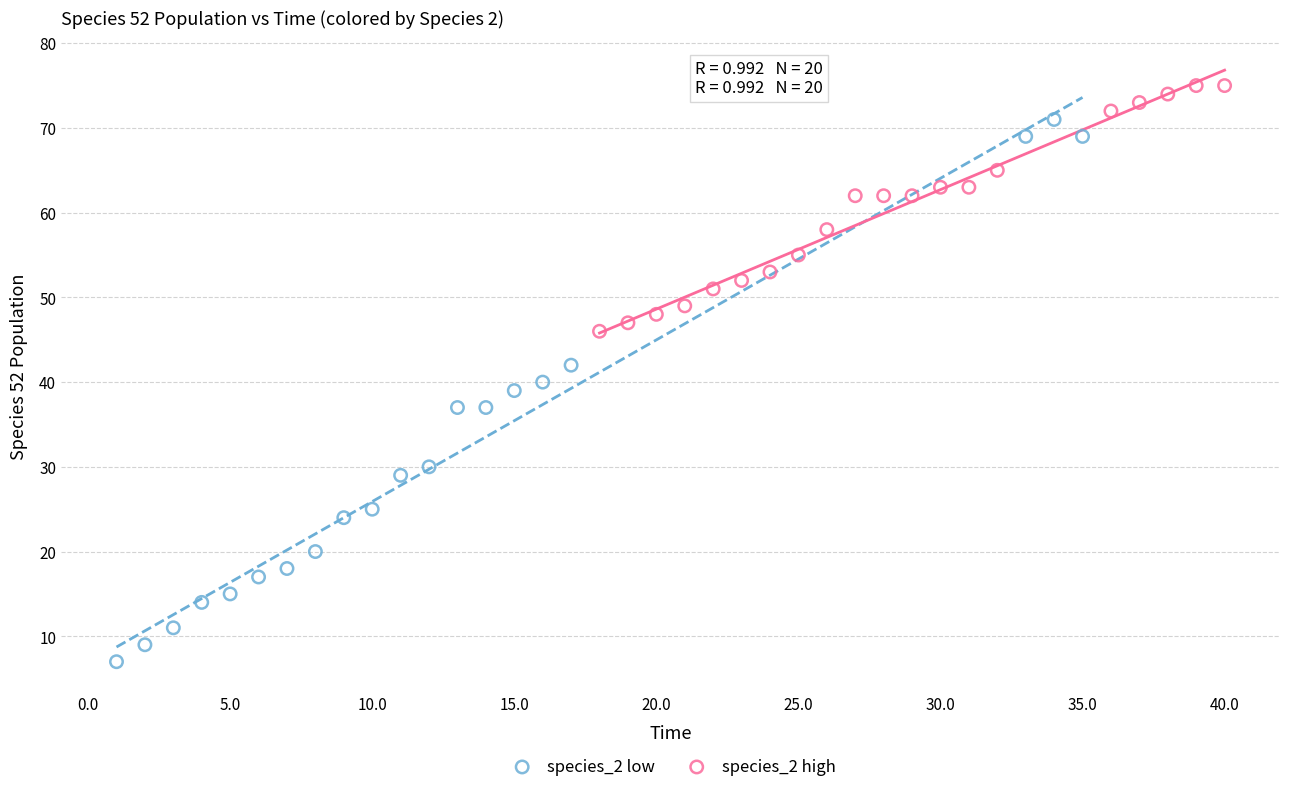

Which series reaches the minimum Y coordinate?

species_2 low